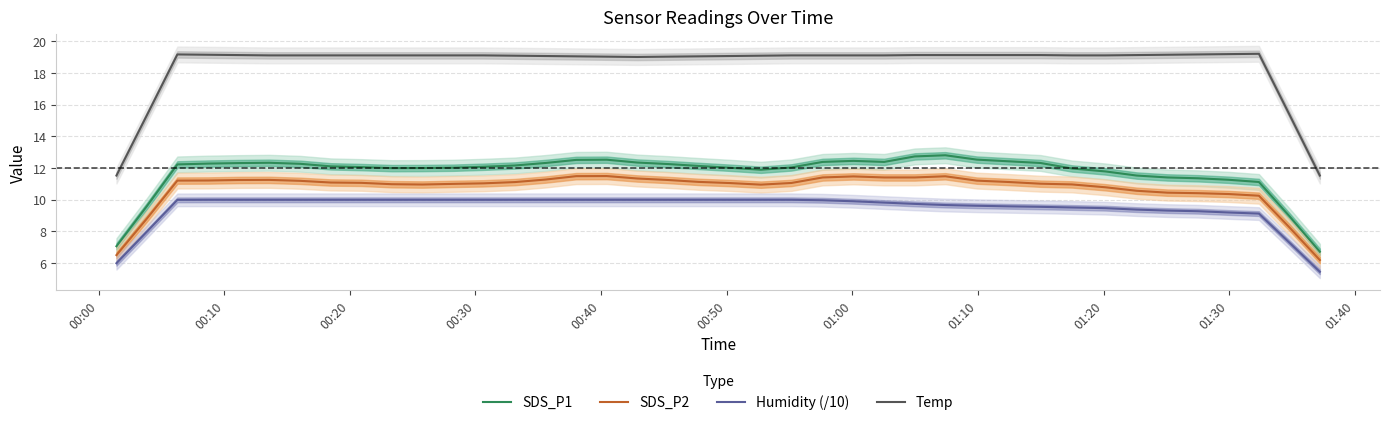

How many data points in SDS_P1 are less than 12?

14